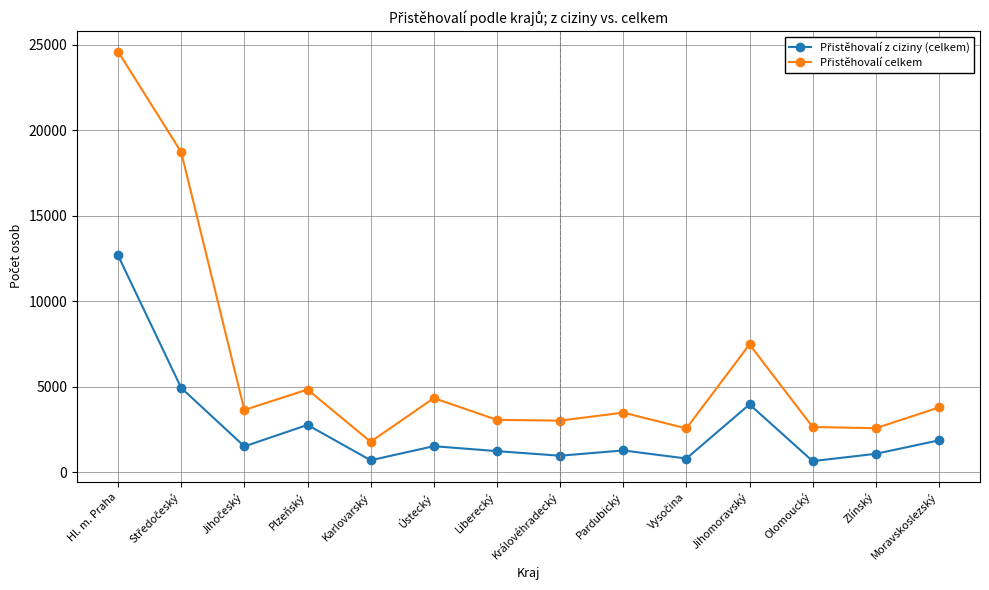

At which category is the sum across all series the highest?

Hl. m. Praha